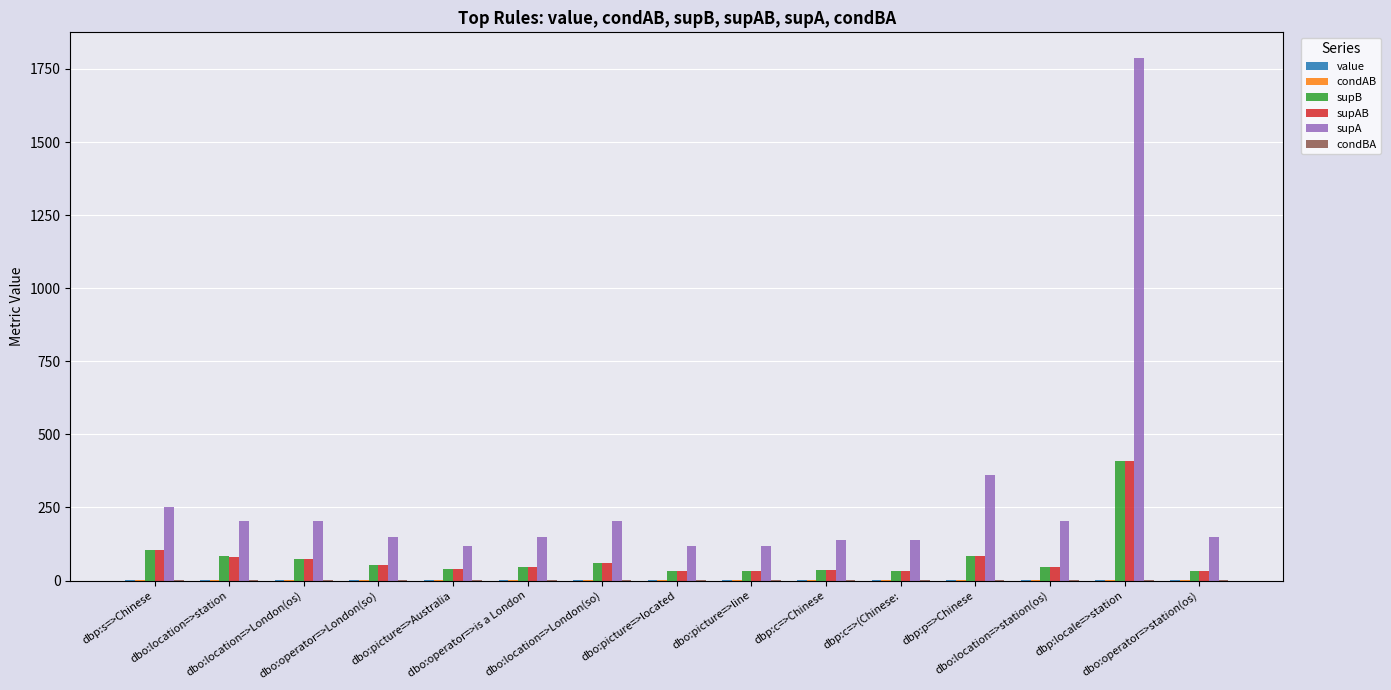

Which series has the largest range (max minus min)?

supA